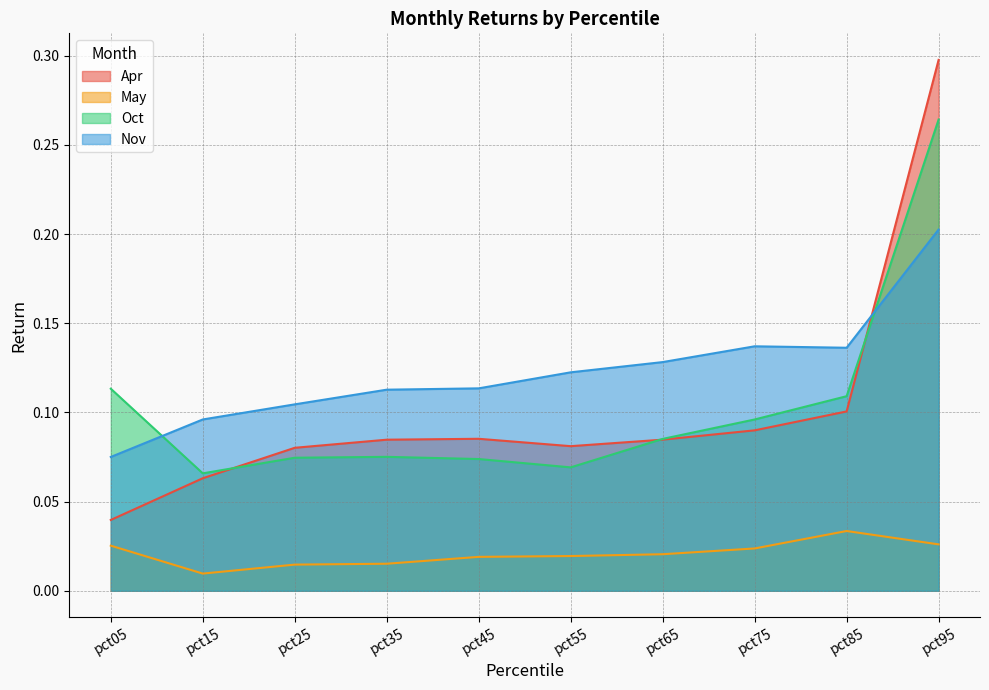

What is the total value across all series at pct75?

0.3